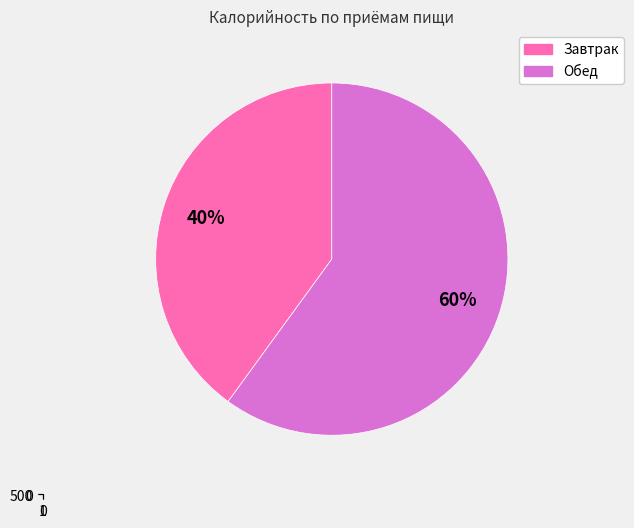

Count the number of slices in the pie.

2